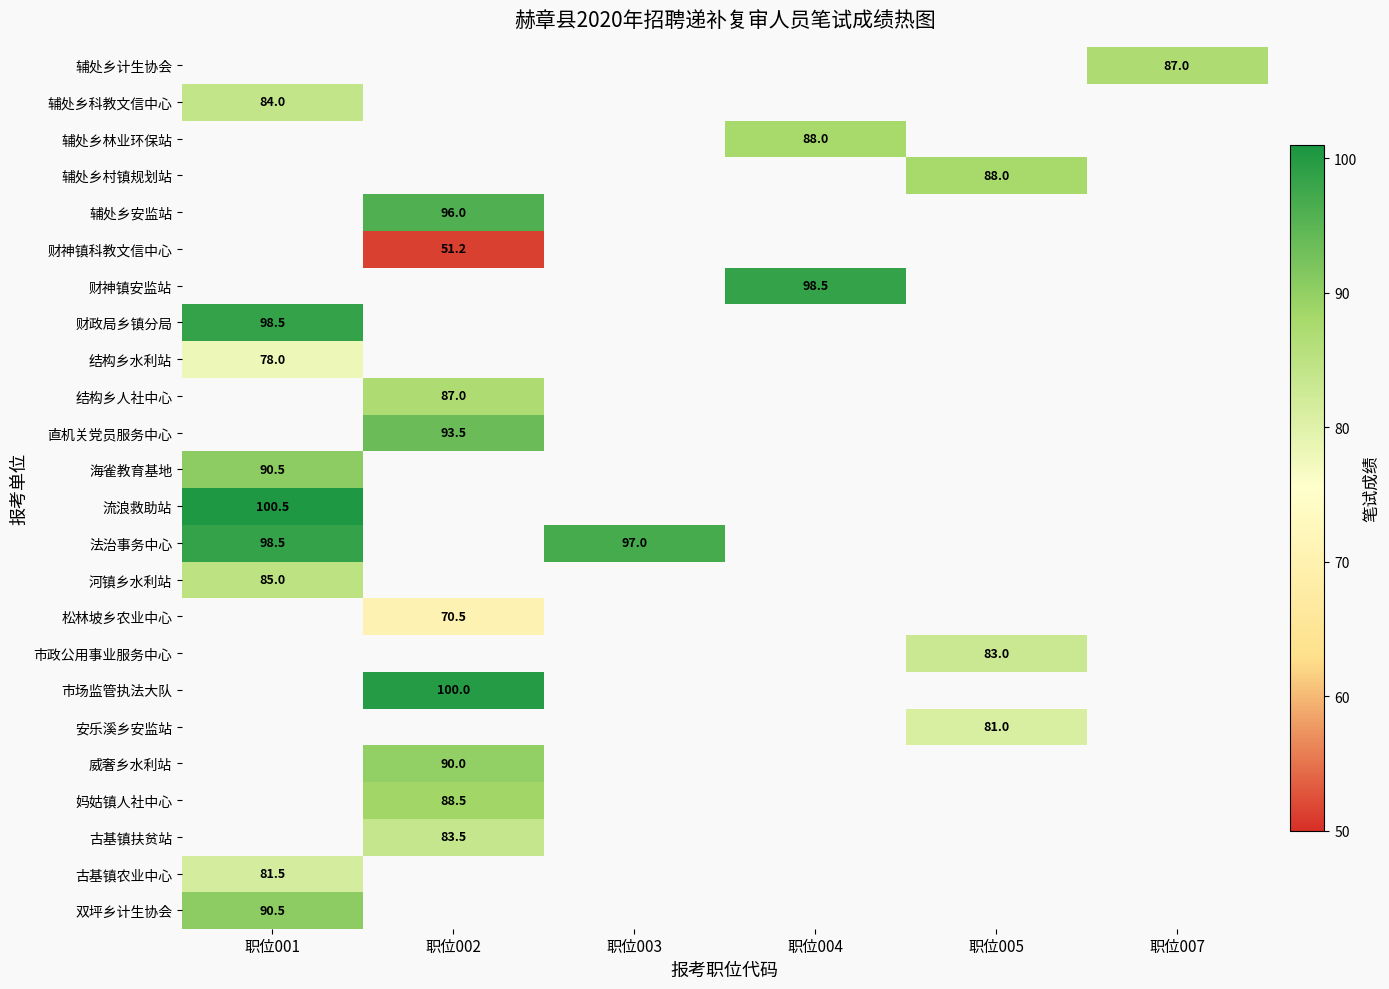

True or false: 古基镇农业中心 has a value of 50.8 at 职位001.

False